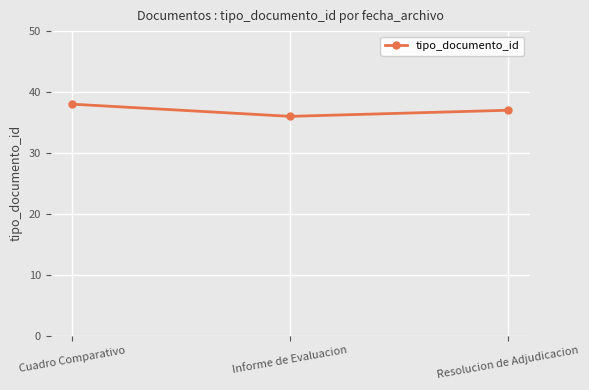

Reading left to right, extract all data points from this chart.

Cuadro Comparativo=38	Informe de Evaluacion=36	Resolucion de Adjudicacion=37